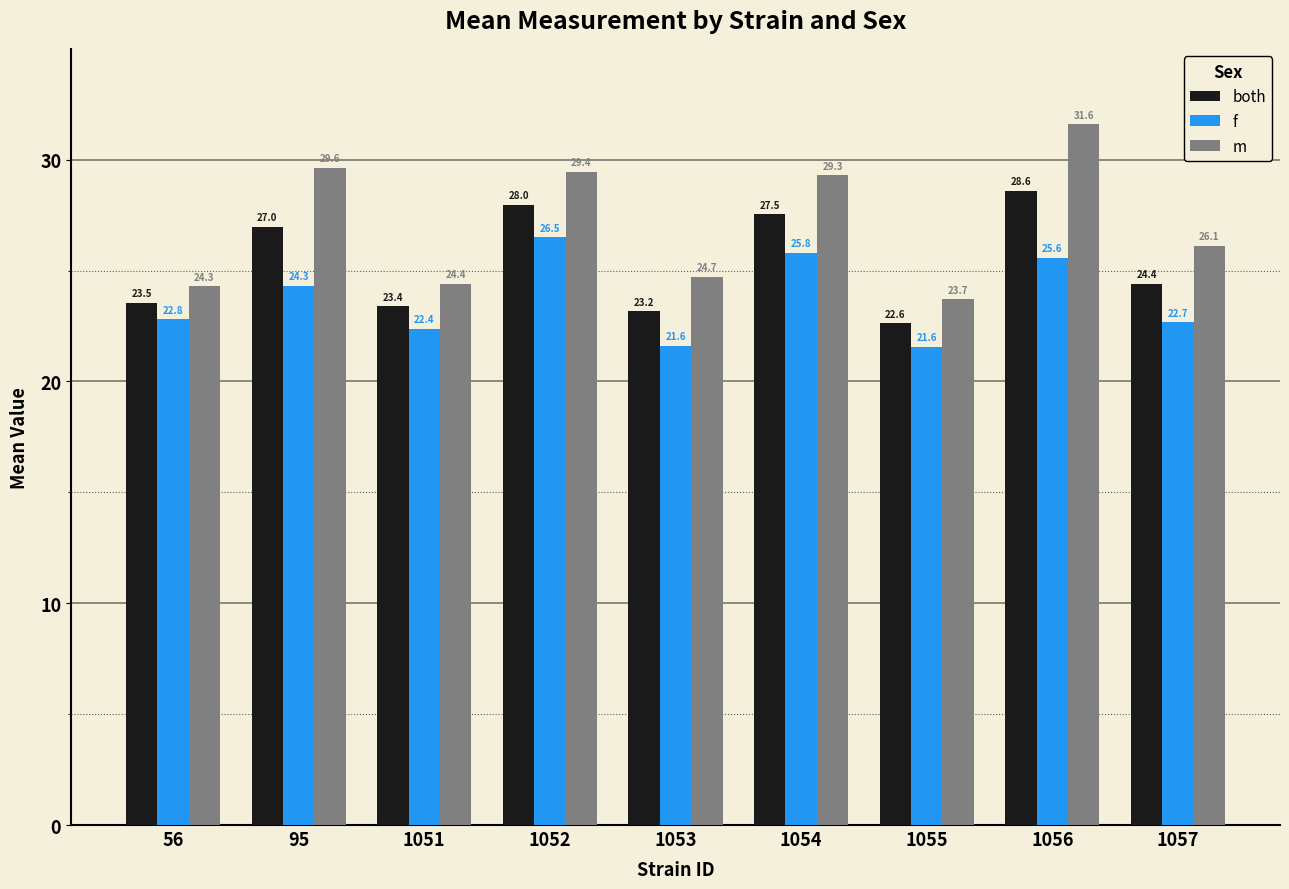

How many values in the both series exceed 24?

5